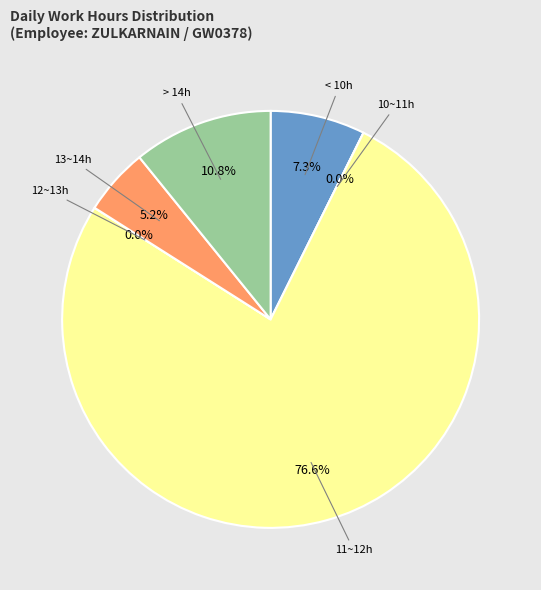

Is it true that 25-Fri is 1% of the pie?

False